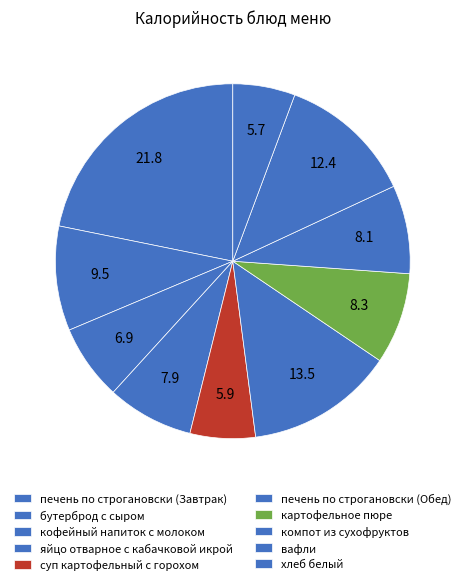

How many segments does this pie chart have?

10